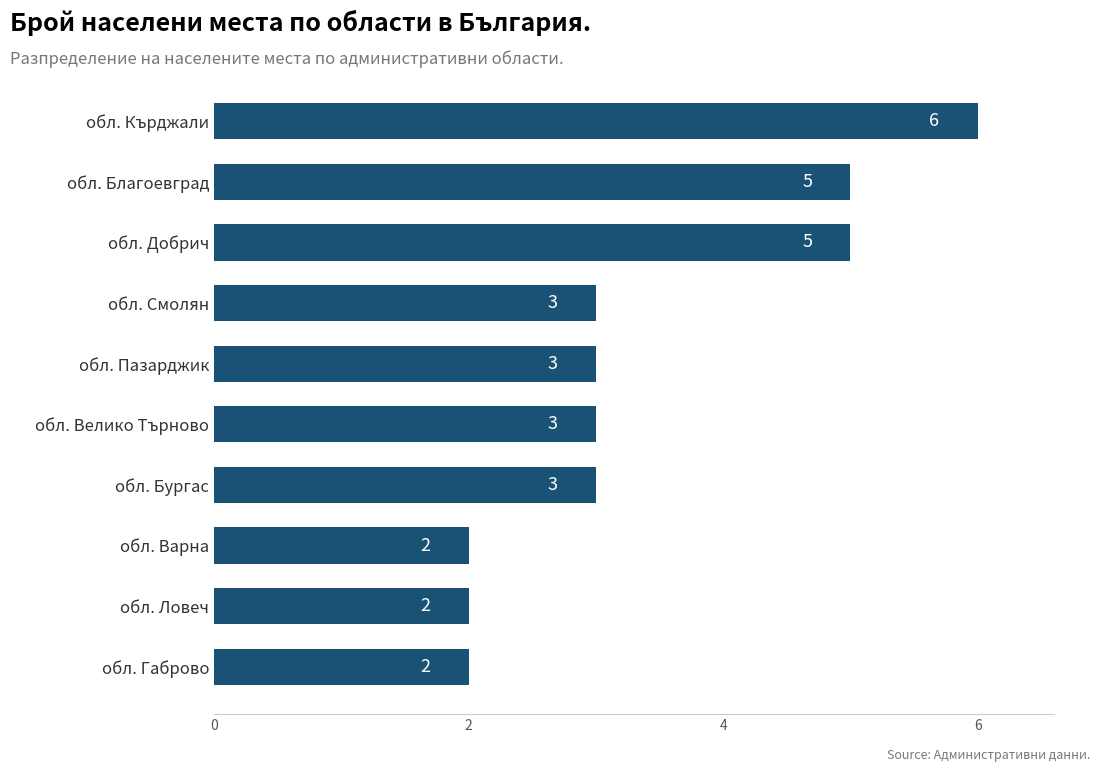

Are the bars horizontal?

Yes